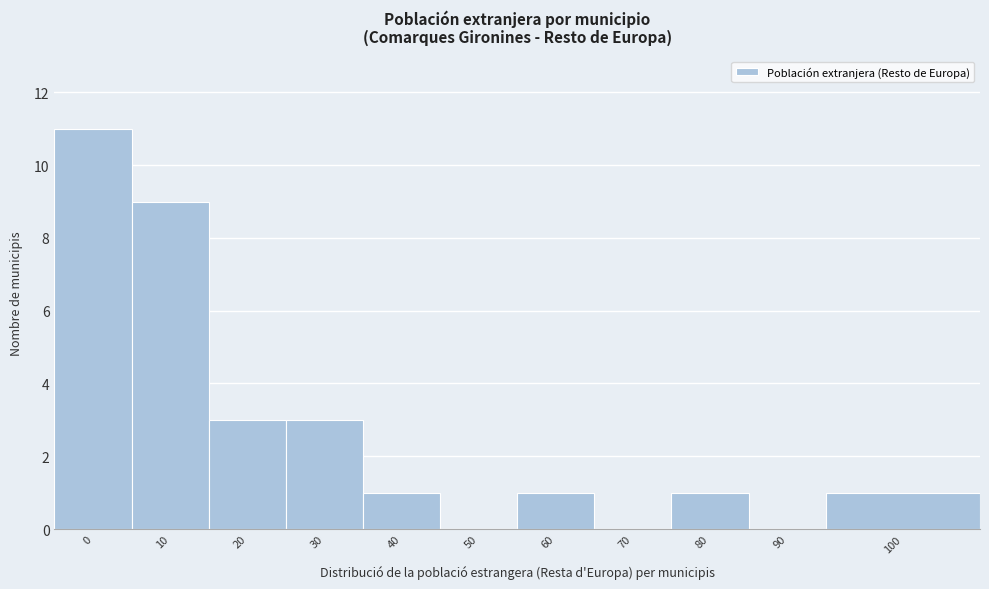

Reading right to left, what are all the values shown in this chart?

100=1	90=0	80=1	70=0	60=1	50=0	40=1	30=3	20=3	10=9	0=11